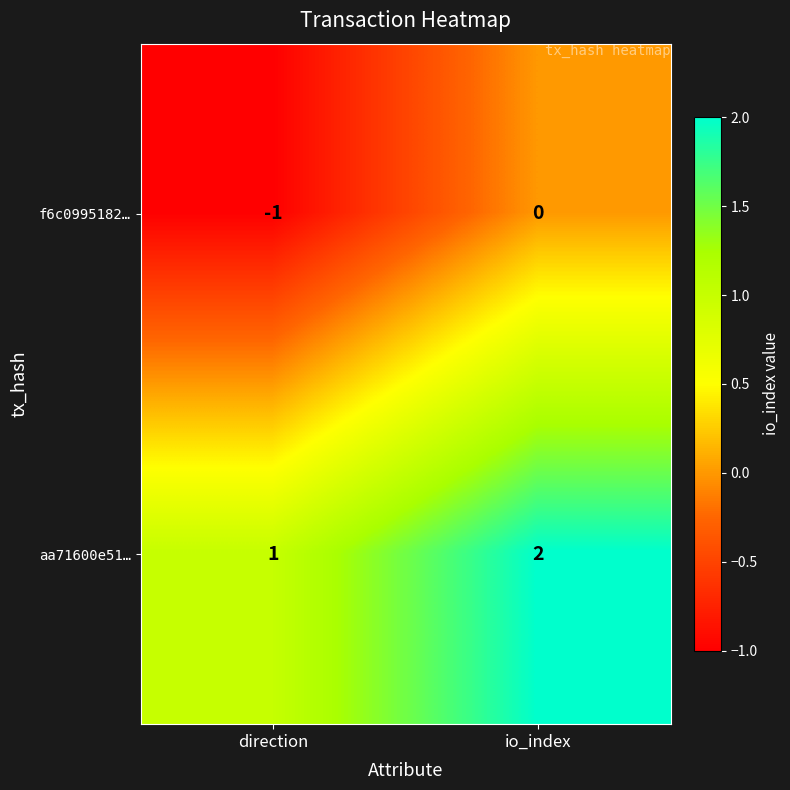

The f6c0995182… series shows -1 at io_index. True or false?

False